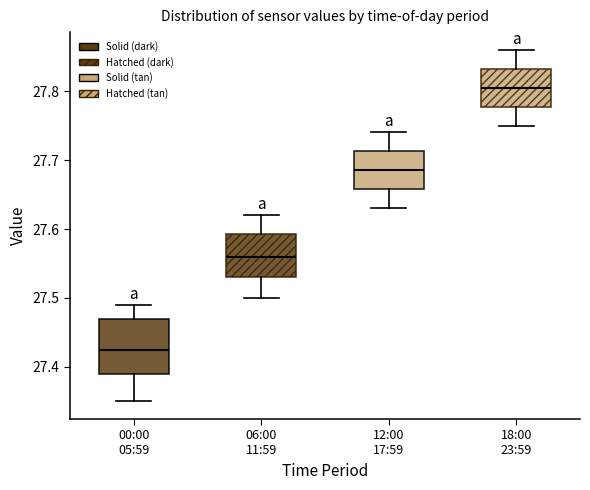

Reading left to right, read every box against the y-axis: the position of its median line, the range the box covers, and the ends of its whiskers. The values are not printed on the chart, so give them approximately, as read against the axis.

00:00 05:59: median 27.43, box 27.39 to 27.47, whiskers 27.35 to 27.49
06:00 11:59: median 27.56, box 27.53 to 27.59, whiskers 27.50 to 27.62
12:00 17:59: median 27.69, box 27.66 to 27.71, whiskers 27.63 to 27.74
18:00 23:59: median 27.81, box 27.78 to 27.83, whiskers 27.75 to 27.86